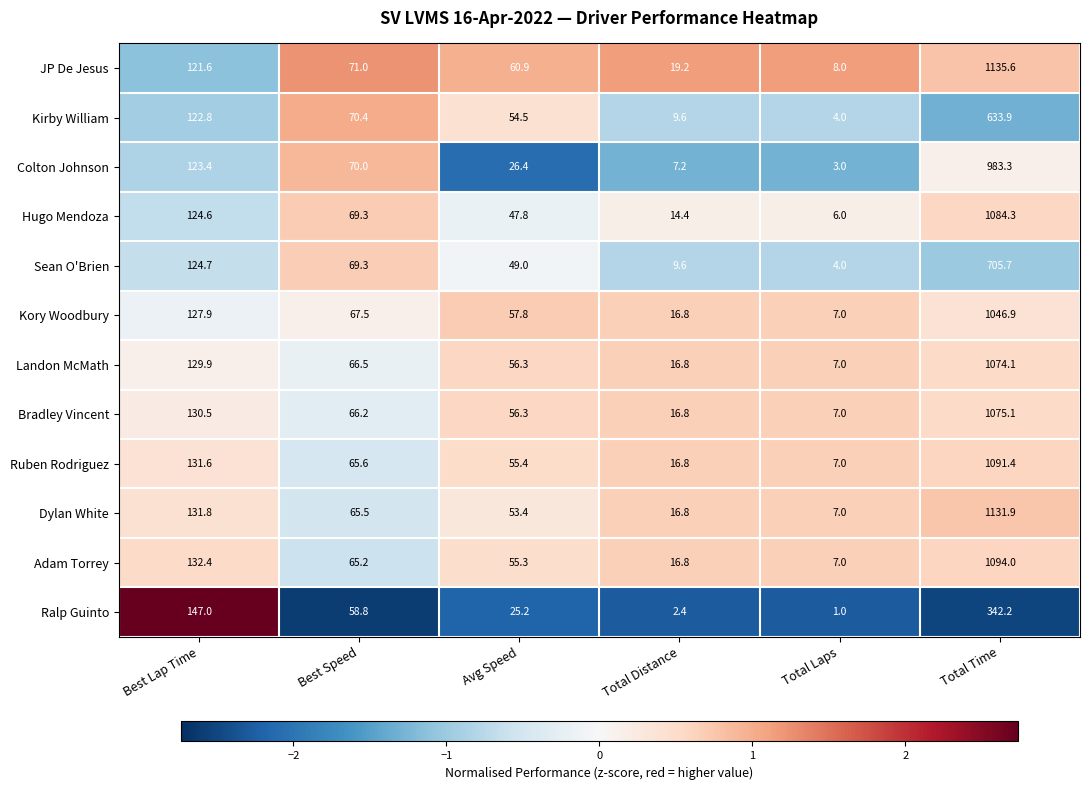

Which series changed the most between Best Lap Time and Total Distance?

Ralp Guinto